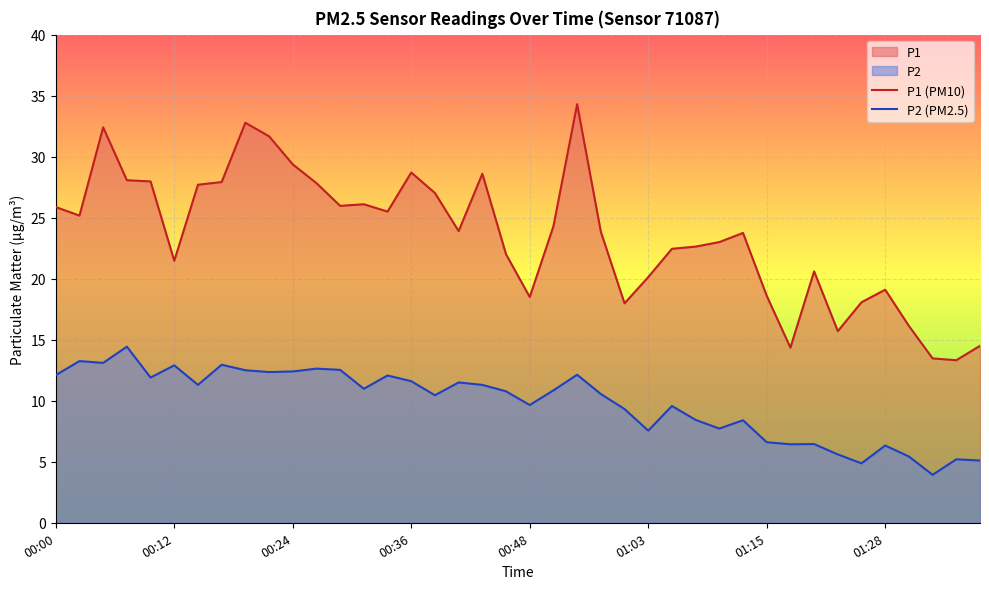

Which category has the lowest value across all series?

37